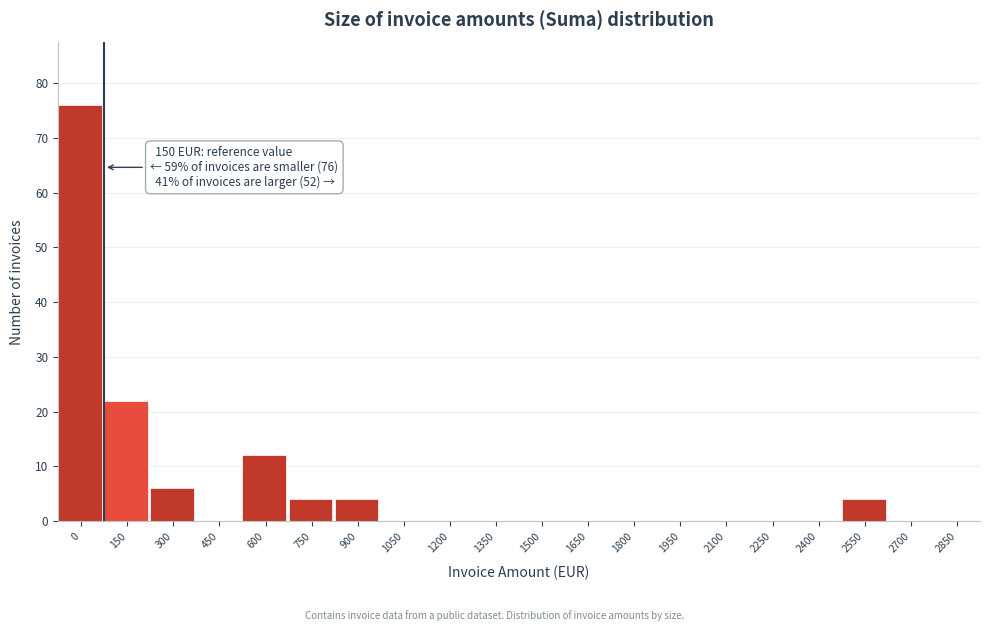

Reading right to left, what are all the values shown in this chart?

2850=0	2700=0	2550=4	2400=0	2250=0	2100=0	1950=0	1800=0	1650=0	1500=0	1350=0	1200=0	1050=0	900=4	750=4	600=12	450=0	300=6	150=22	0=76